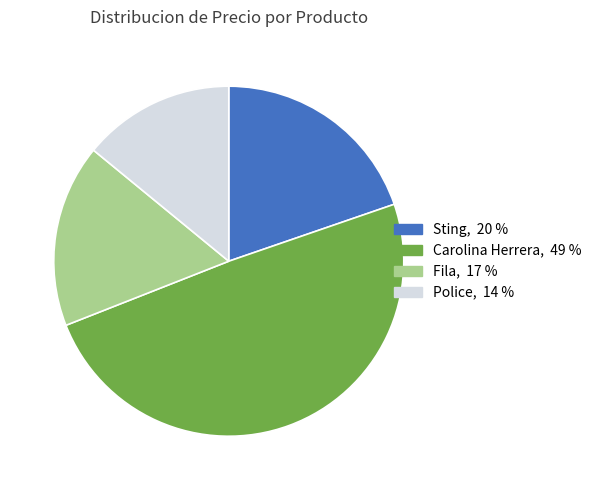

Does any single category account for the majority?

No